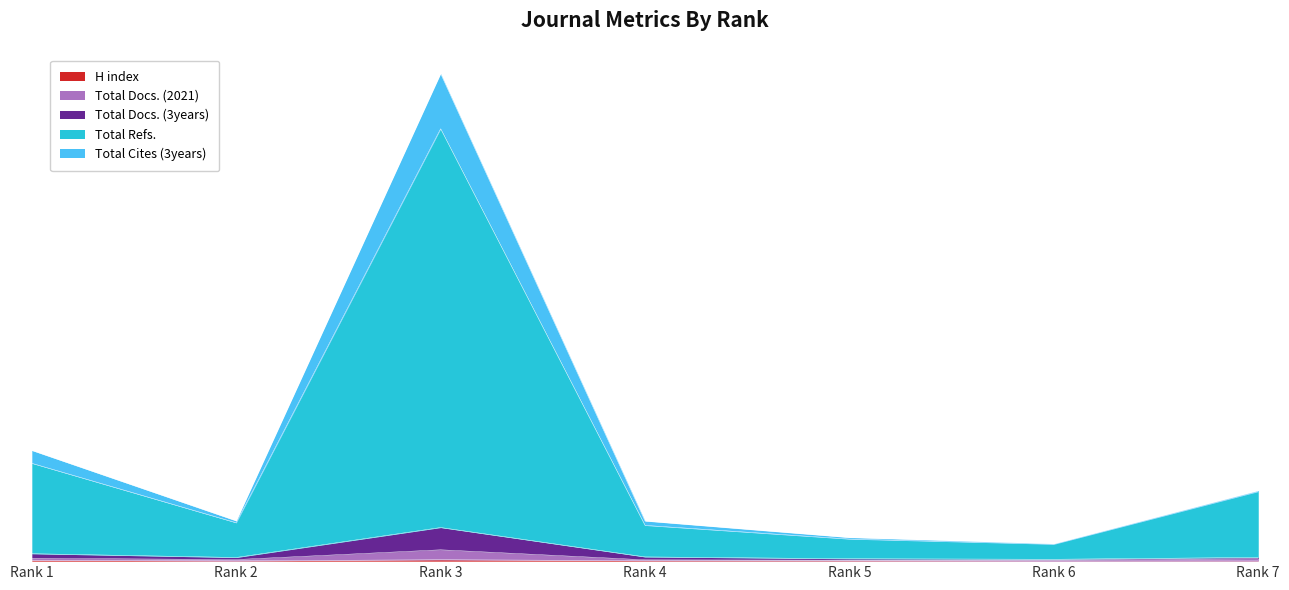

What is the difference between the maximum and minimum values in the Total Refs. series?

15325